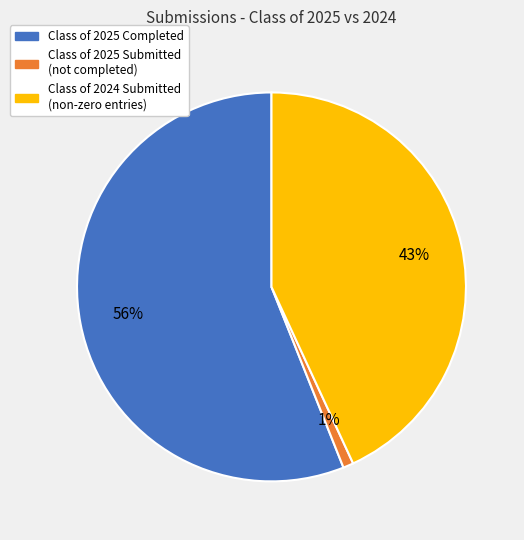

Does any single category account for the majority?

Yes